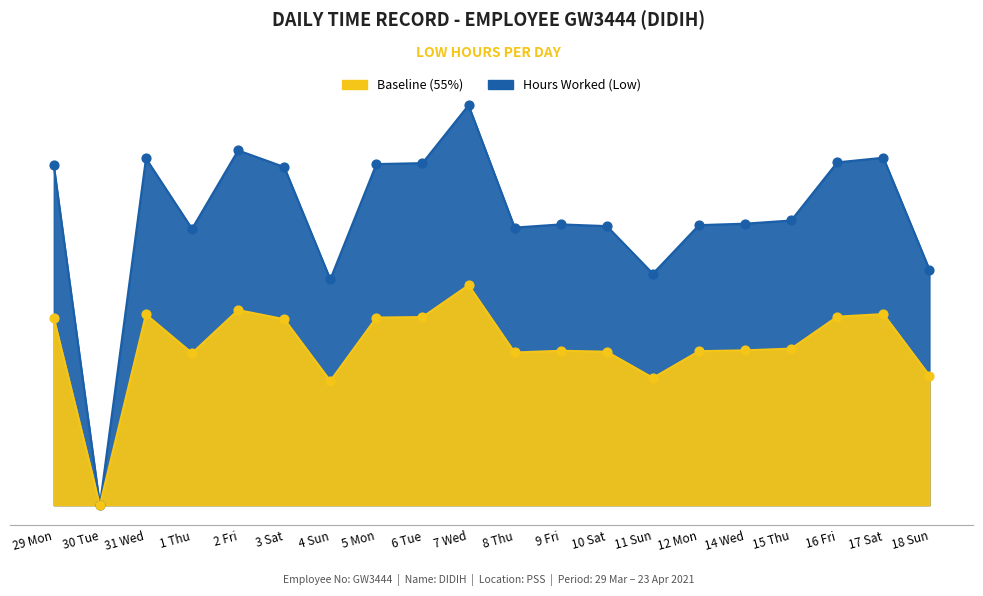

What is the change in value from 7 Wed to 11 Sun?

-3.8